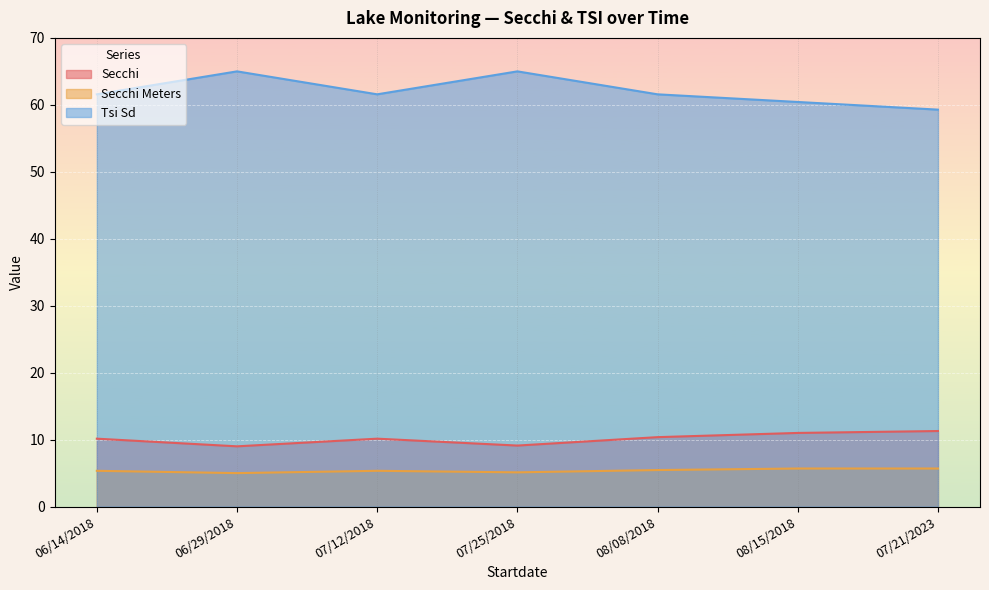

What is the sum of the Secchi values at 07/12/2018 and 06/14/2018?

20.3